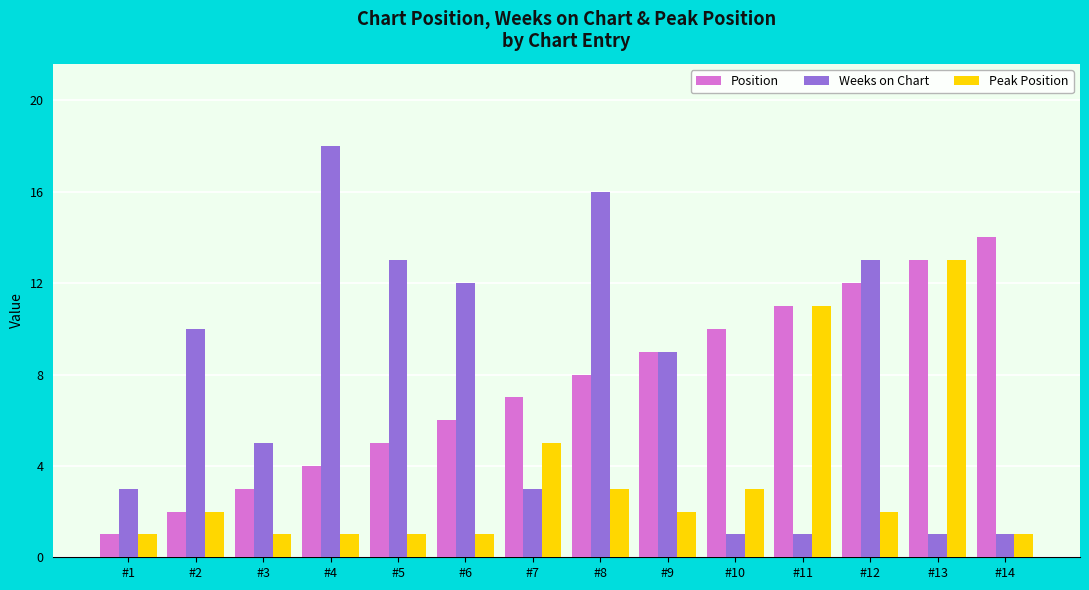

Is it true that Peak Position equals 1 at #6?

True